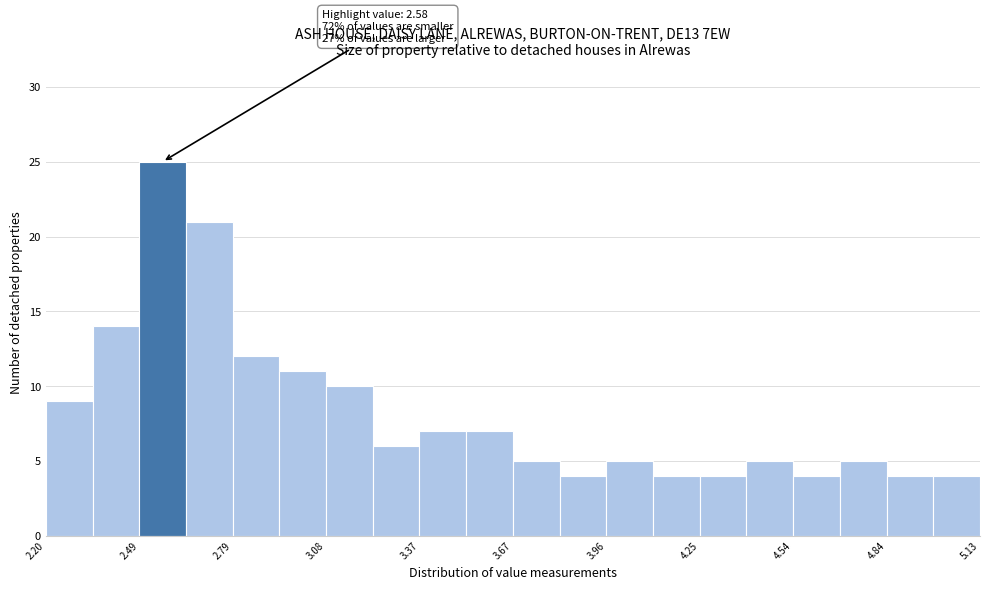

Read against the x-axis, roughly where is the centre of the tallest bar?

2.55